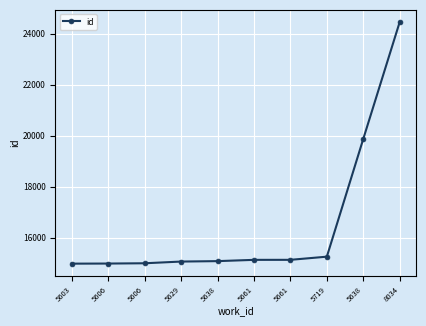

How many data points does each series have?

10